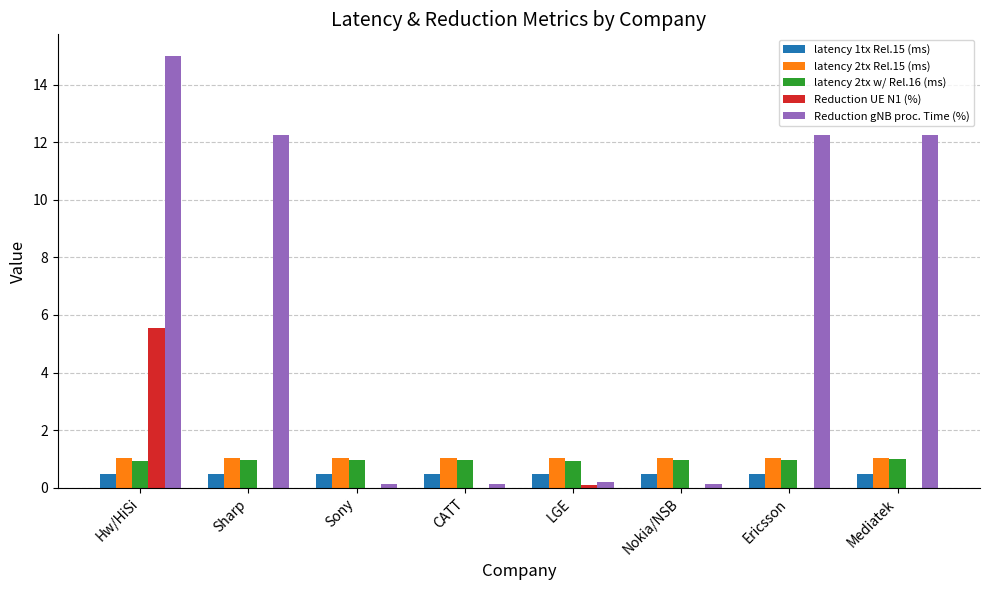

How many categories are shown in the chart?

8